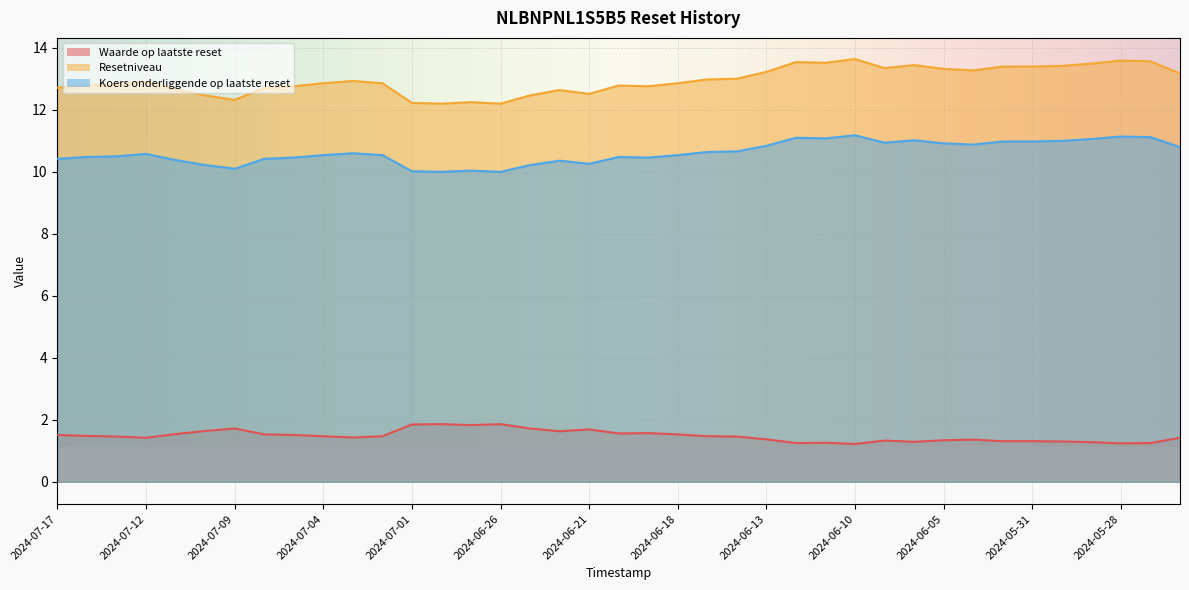

At 2024-07-11, list the series in order from smallest to largest.

Waarde op laatste reset, Koers onderliggende op laatste reset, Resetniveau